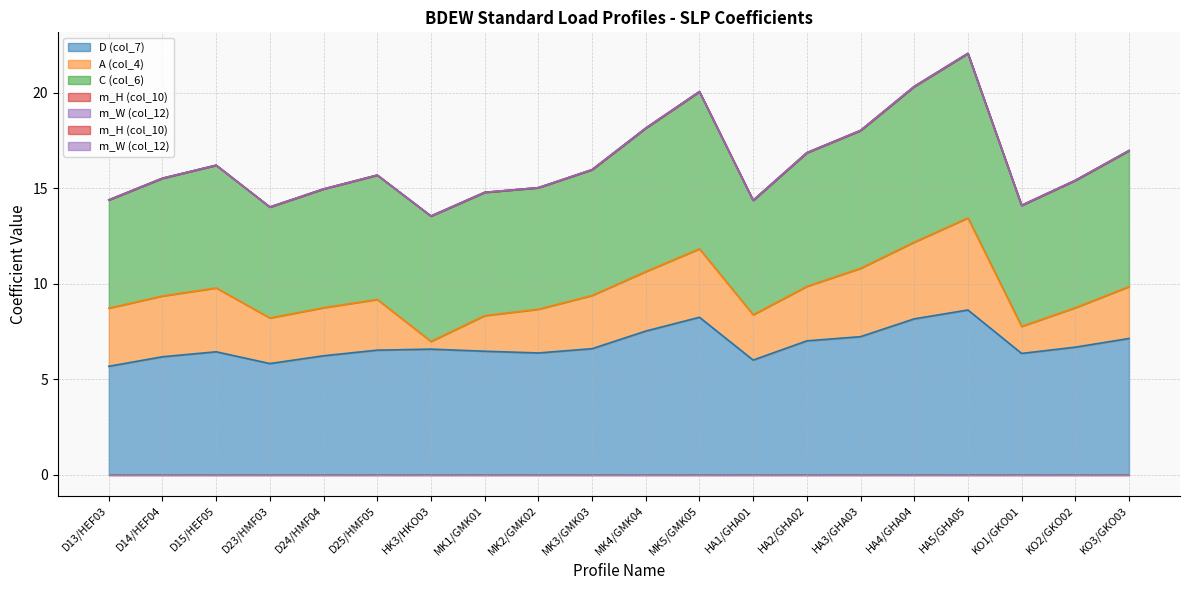

Read the D (col_7) value at MK1/GMK01.

6.5